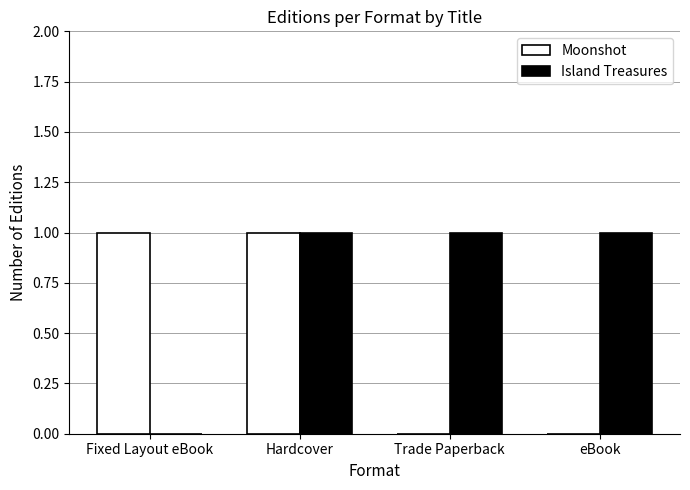

What is the approximate value of Moonshot at Hardcover?

1